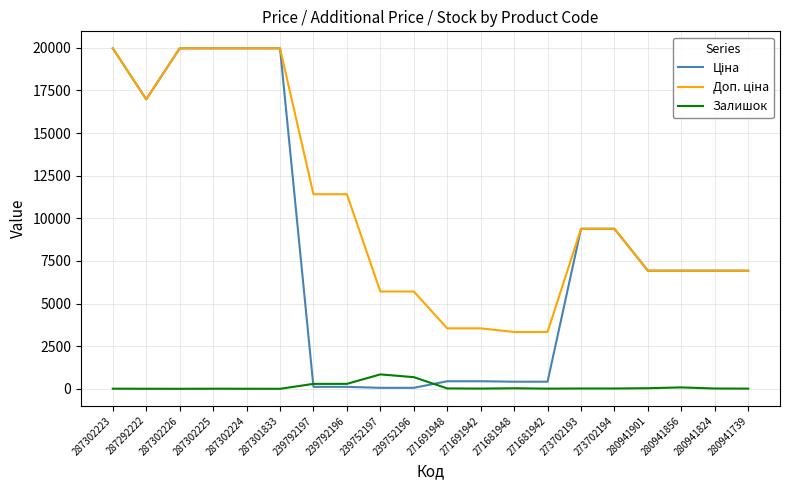

What is the greatest value displayed?

19964.2